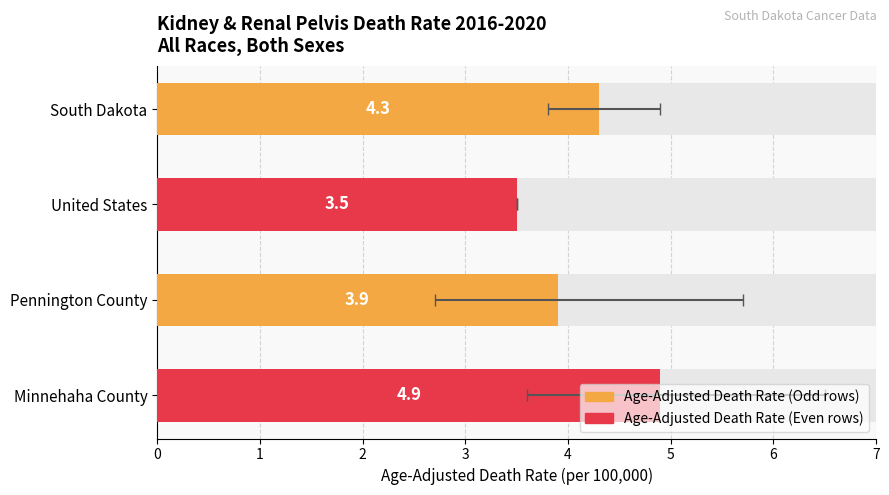

The chart shows a value of 2.7 at Minnehaha County. True or false?

False